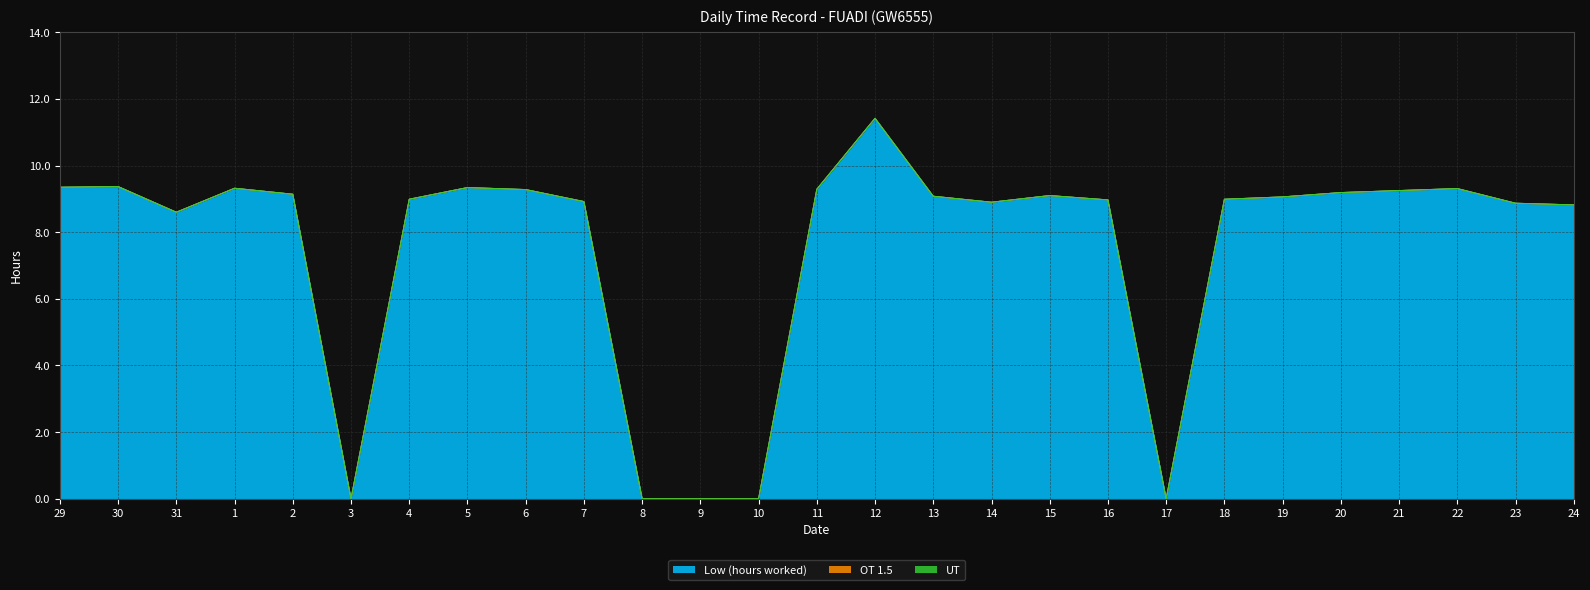

True or false: UT and OT 1.5 intersect in this chart.

False